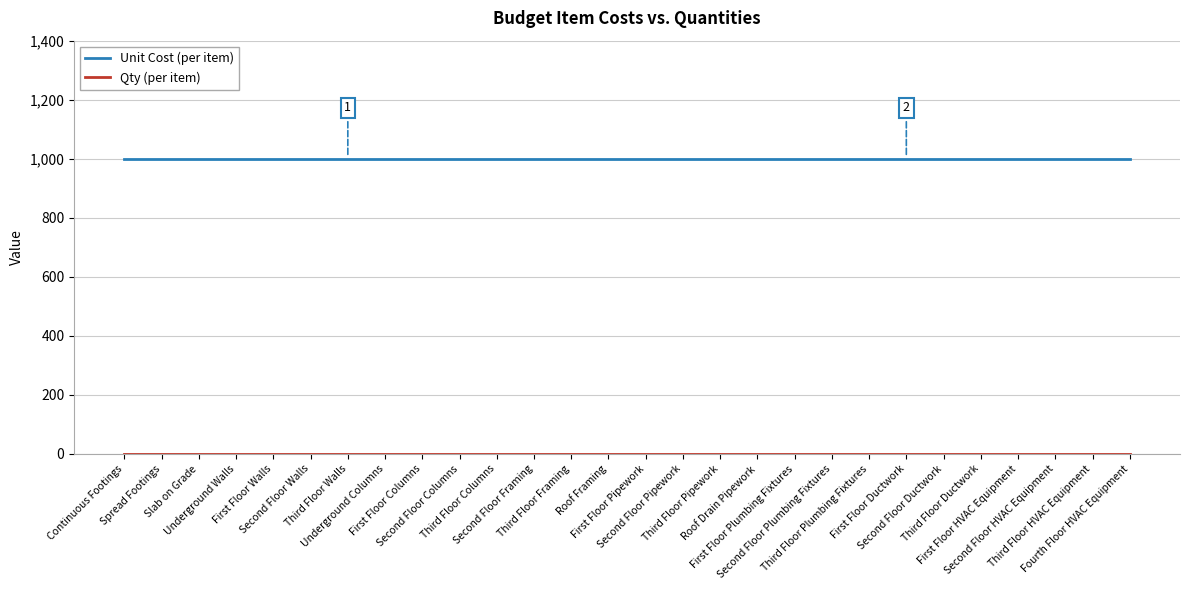

What is the maximum value for Unit Cost (per item)?

1000